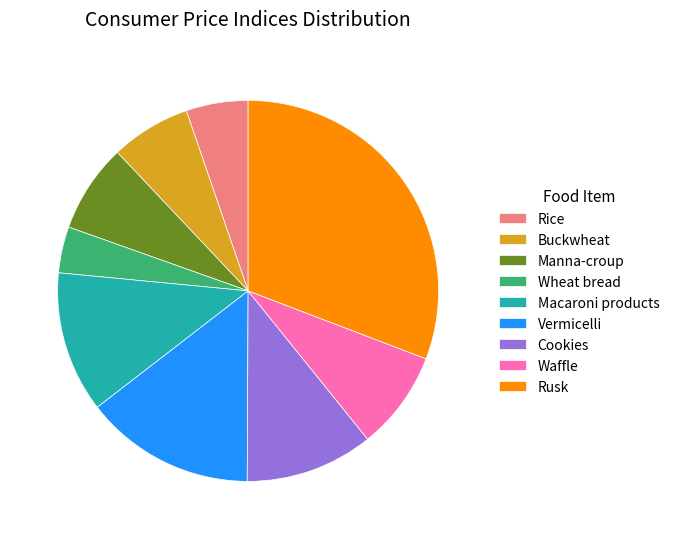

What is the ratio of the value at Macaroni products to the value at Waffle?

1.4